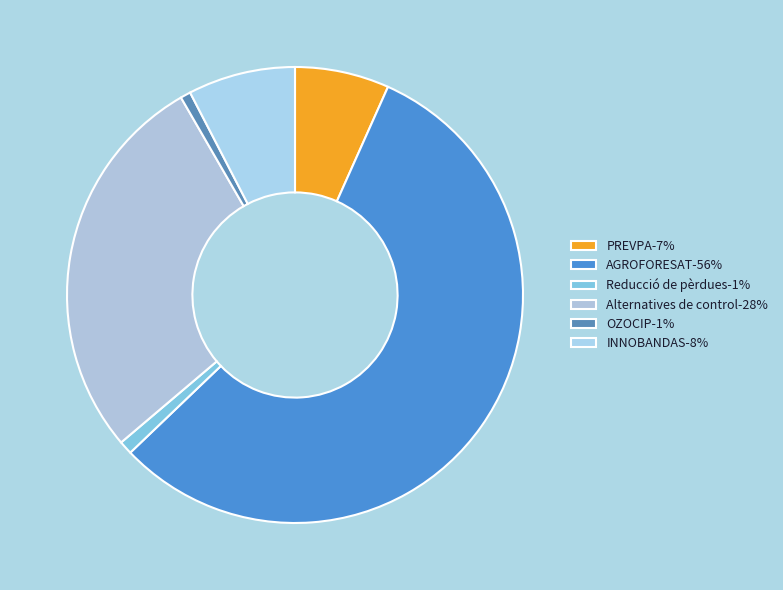

Rank the categories by value from lowest to highest.

OZOCIP, Reducció de pèrdues, PREVPA, INNOBANDAS, Alternatives de control, AGROFORESAT